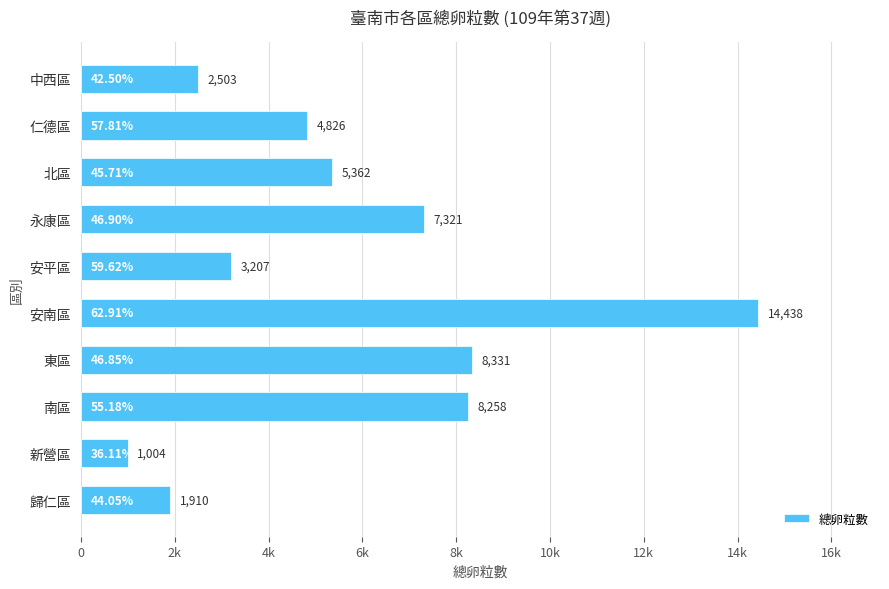

Are the bars horizontal?

Yes